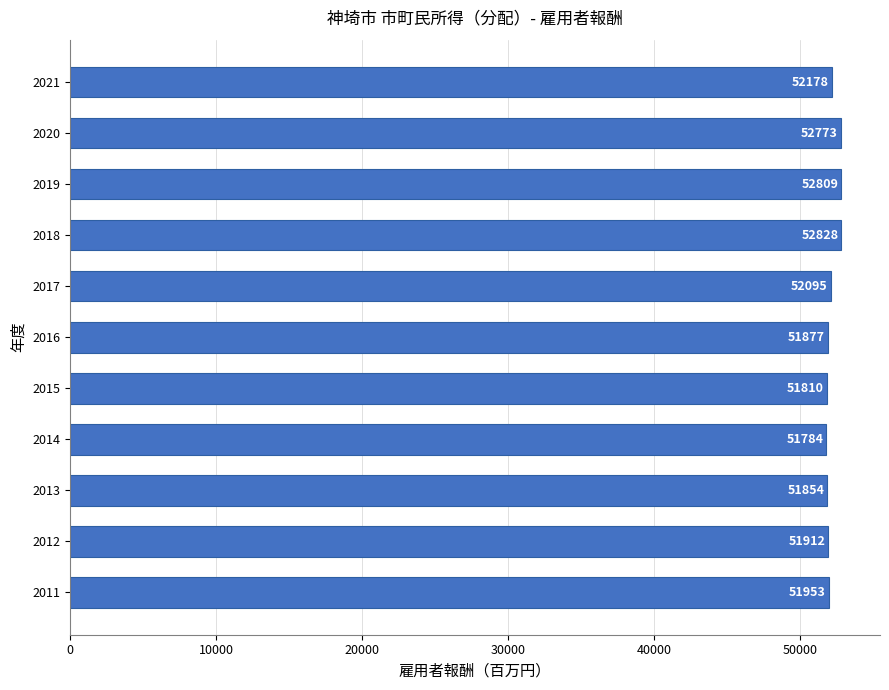

How many categories are shown in the chart?

11